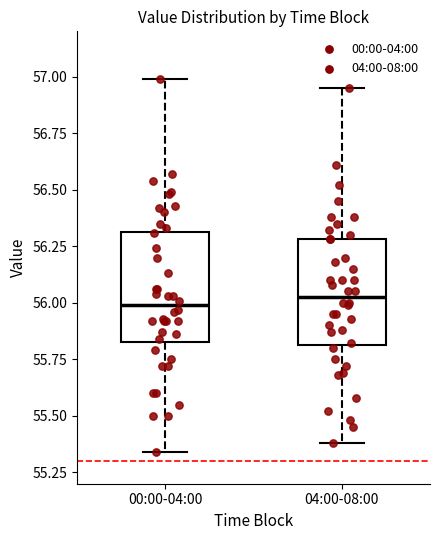

Reading left to right, transcribe this box plot: for each box, give where its median line is, the range the box spans, and where its two whiskers end, as read against the y-axis. The values are not printed on the chart, so give them approximately, as read against the axis.

00:00-04:00: median 56.00, box 55.85 to 56.30, whiskers 55.35 to 57.00
04:00-08:00: median 56.05, box 55.80 to 56.30, whiskers 55.40 to 56.95